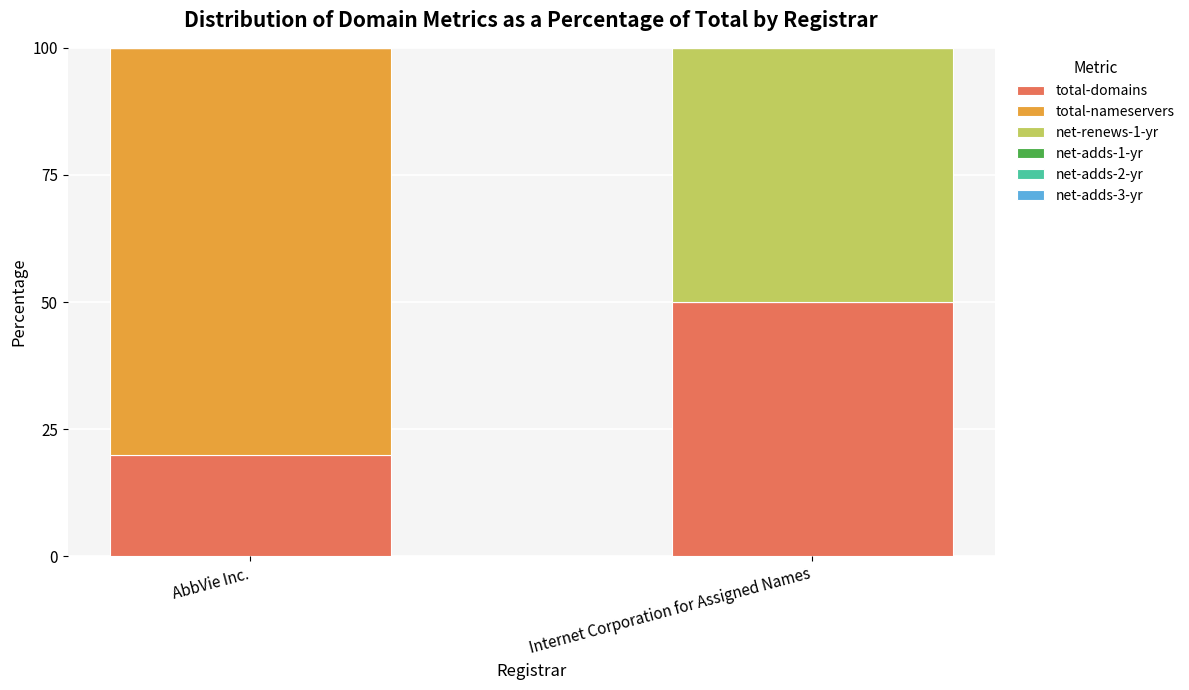

The value of total-domains at Internet Corporation for Assigned Names is 50. True or false?

True